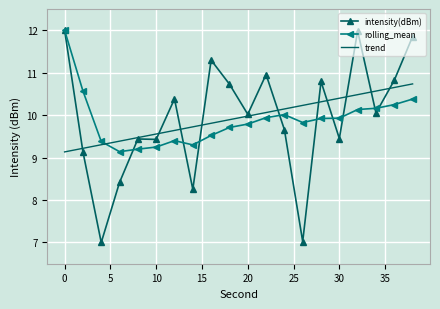

Which series ends up on top after the final intersection of trend and rolling_mean?

trend